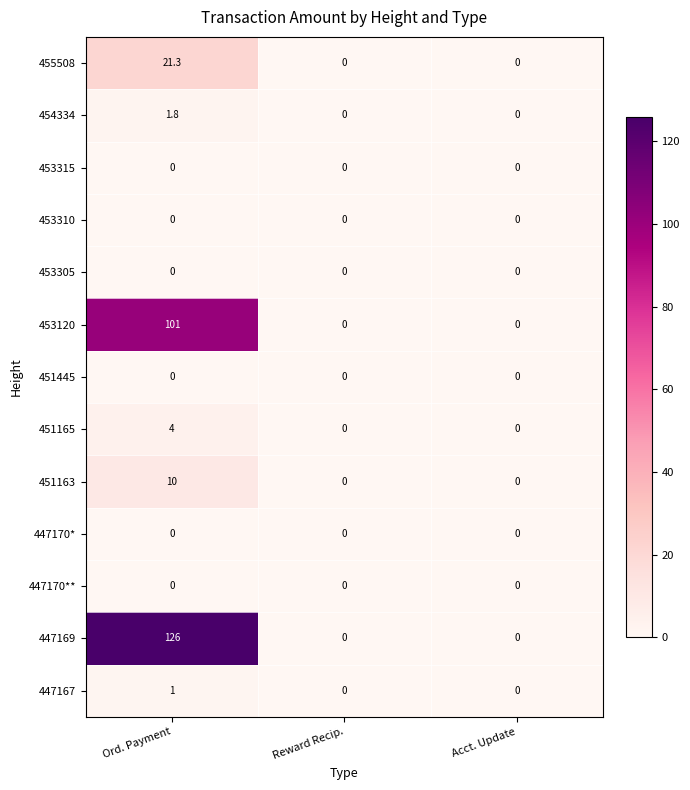

Is it true that 451445 equals 0.0 at Reward Recip.?

True